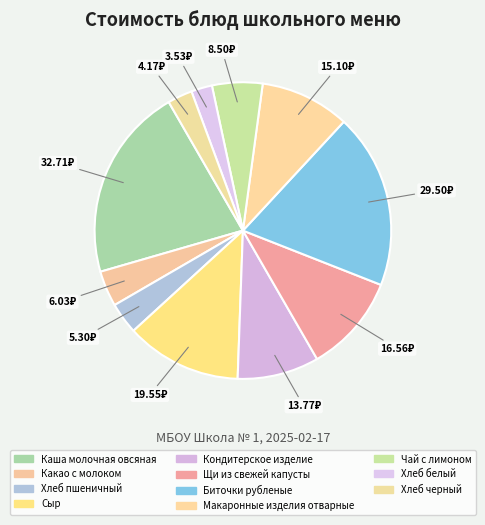

Rank the categories by value from lowest to highest.

Хлеб белый, Хлеб черный, Хлеб пшеничный, Какао с молоком, Чай с лимоном, Кондитерское изделие, Макаронные изделия отварные, Щи из свежей капусты, Сыр, Биточки рубленые, Каша молочная овсяная